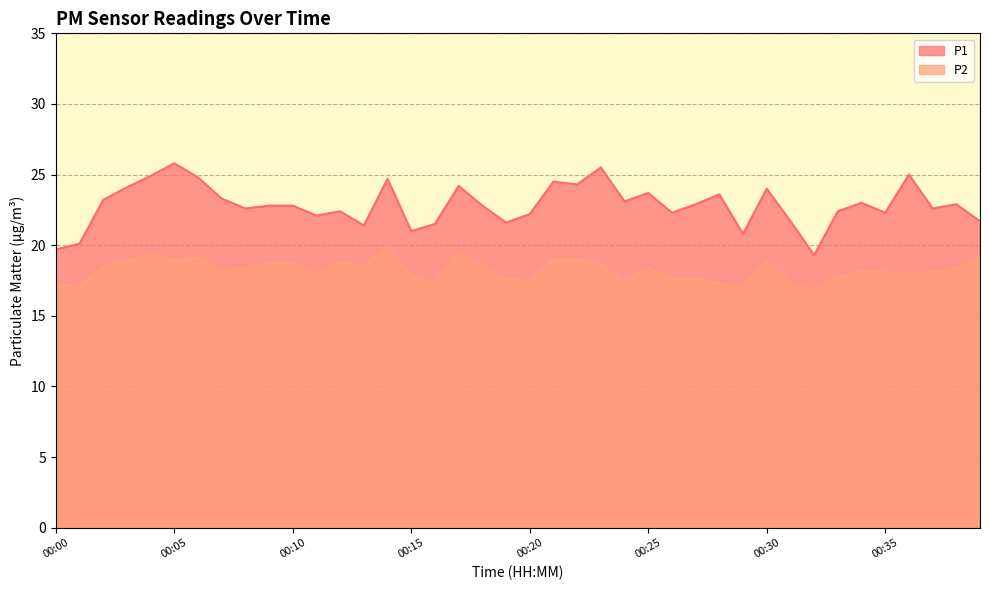

Reading left to right, what are all the values shown in this chart?

P1: 19.7	20.1	23.2	24.1	24.9	25.8	24.8	23.3	22.6	22.8	22.8	22.1	22.4	21.4	24.7	21.0	21.5	24.2	22.8	21.6	22.2	24.5	24.3	25.5	23.1	23.7	22.3	22.9	23.6	20.8	24.0	21.7	19.3	22.4	23.0	22.3	25.0	22.6	22.9	21.7
P2: 17.2	17.1	18.5	18.8	19.5	18.9	19.1	18.3	18.4	18.7	18.7	18.0	18.8	18.5	19.9	17.8	17.3	19.5	18.5	17.6	17.5	19.0	19.0	18.6	17.4	18.4	17.6	17.6	17.3	17.1	18.9	17.3	16.9	17.7	18.2	18.1	18.0	18.1	18.4	19.1